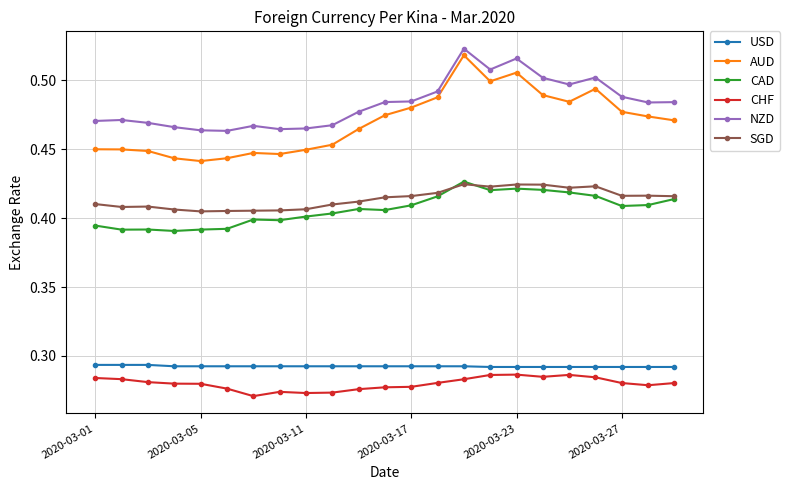

True or false: CAD and CHF intersect in this chart.

False